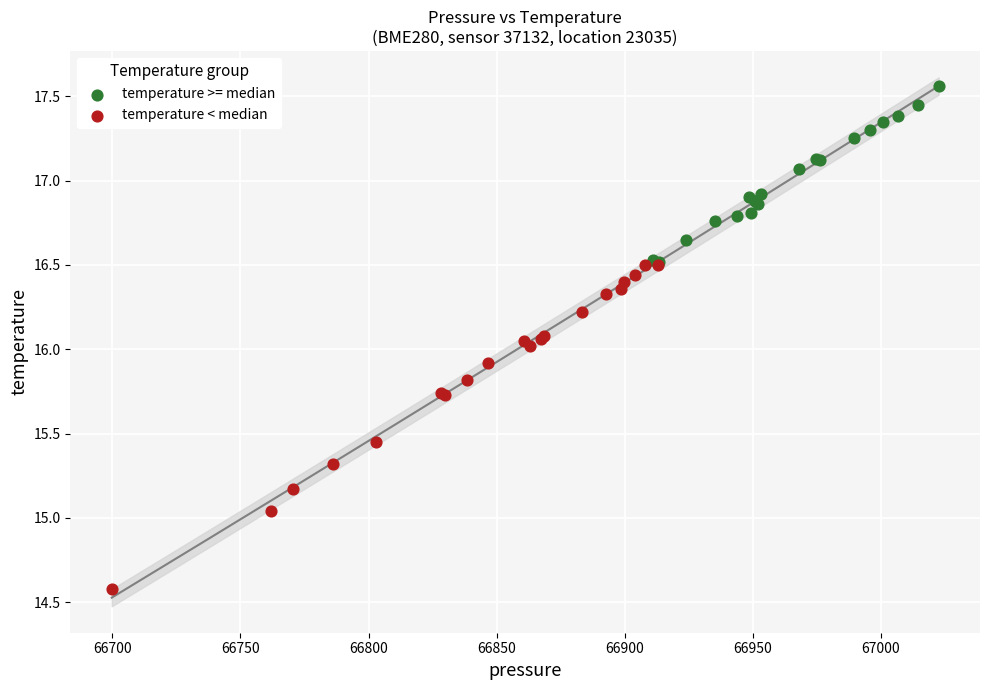

Which series reaches the maximum Y coordinate?

temperature >= median